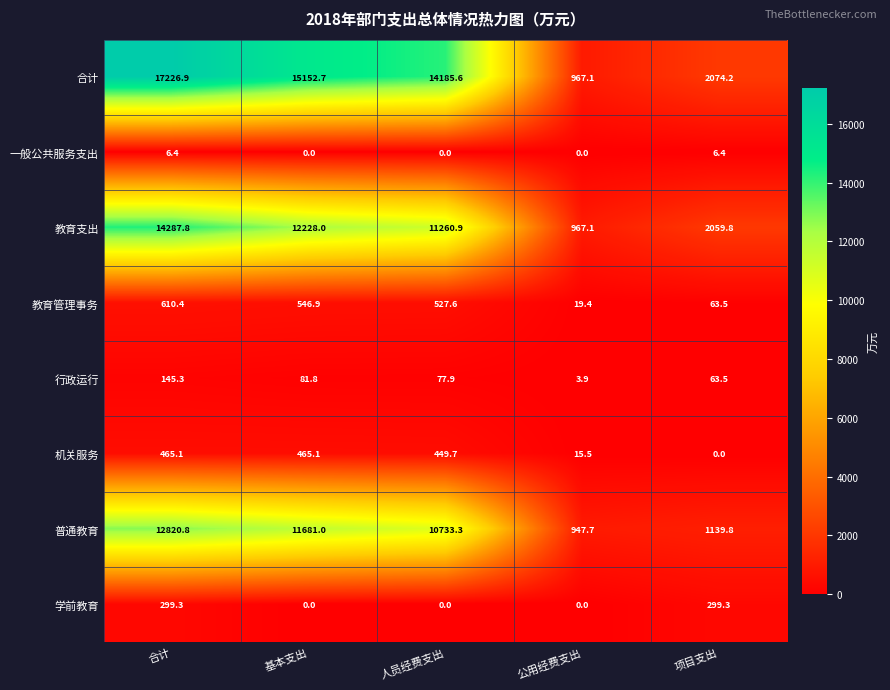

Rank the series by their maximum value, from highest to lowest.

合计, 教育支出, 普通教育, 教育管理事务, 机关服务, 学前教育, 行政运行, 一般公共服务支出